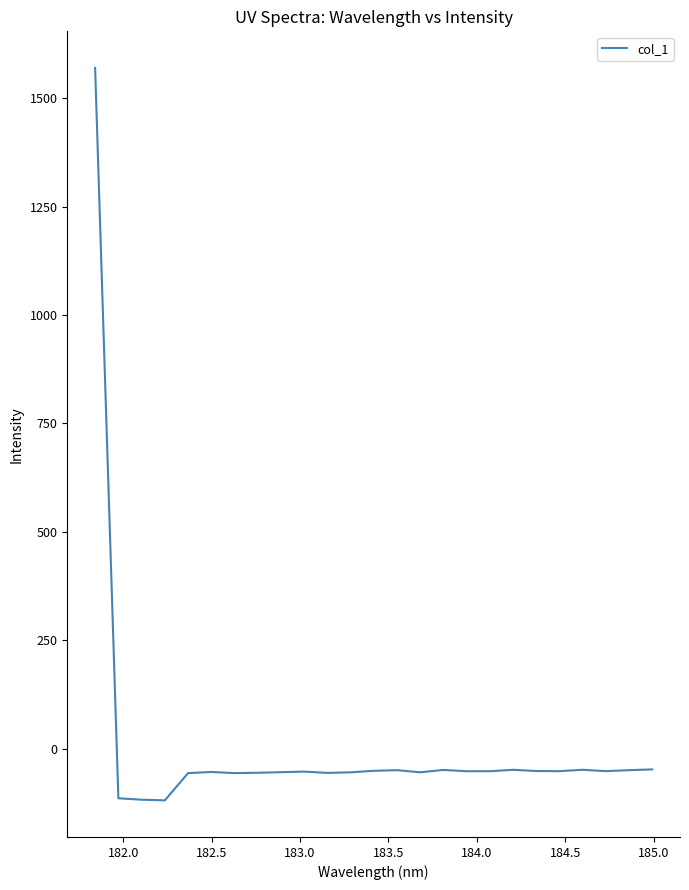

Is this an area chart (filled region under the line)?

No